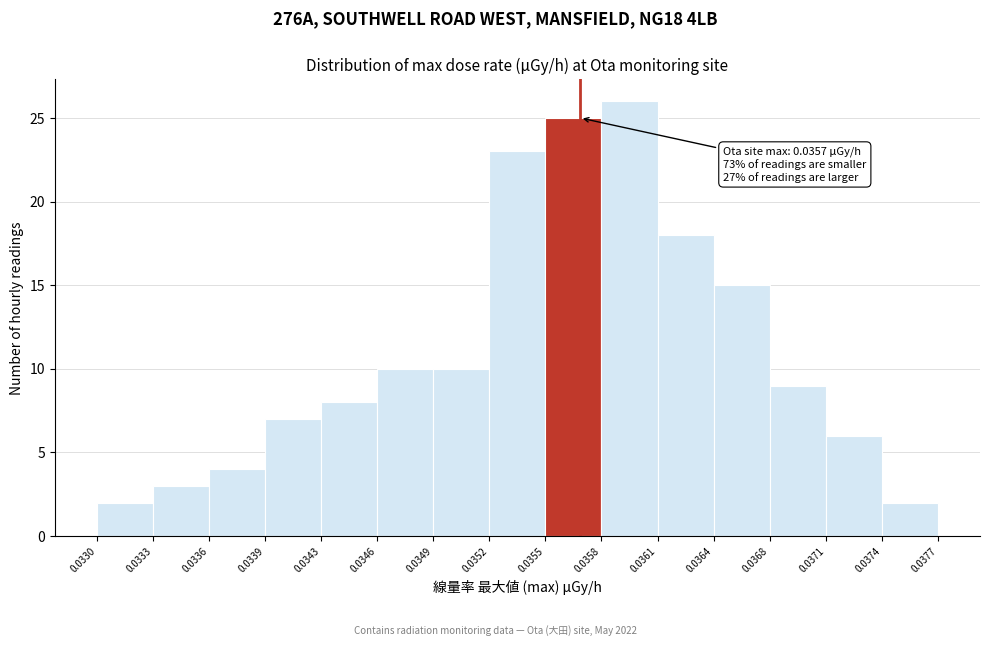

Over which range of the x-axis is the bar tallest?

0.0358 to 0.0361